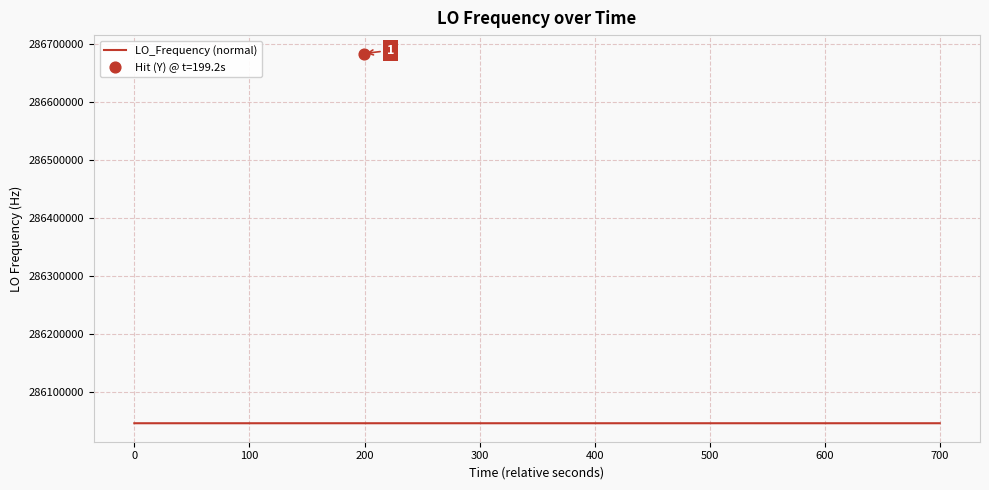

Between 27 and 2, which is larger?

2